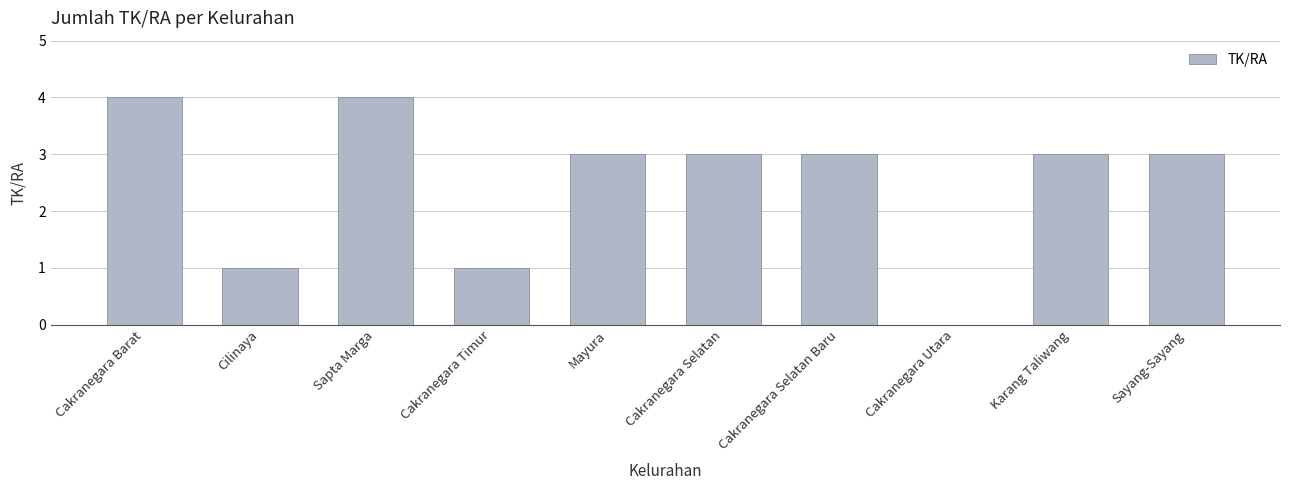

Count the number of data series in this chart.

1